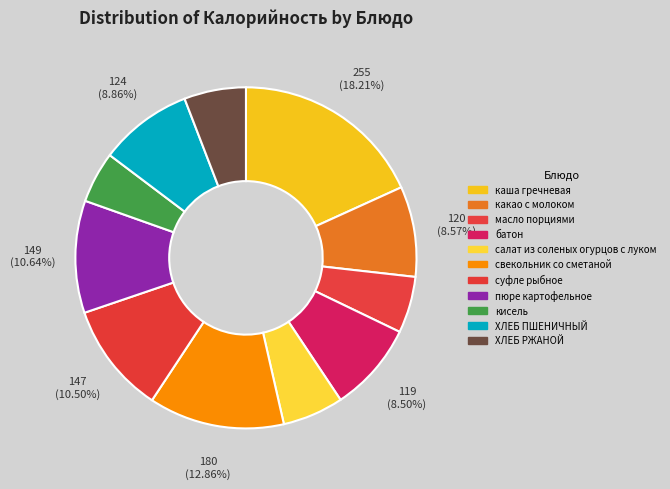

How many slices are in this pie chart?

11